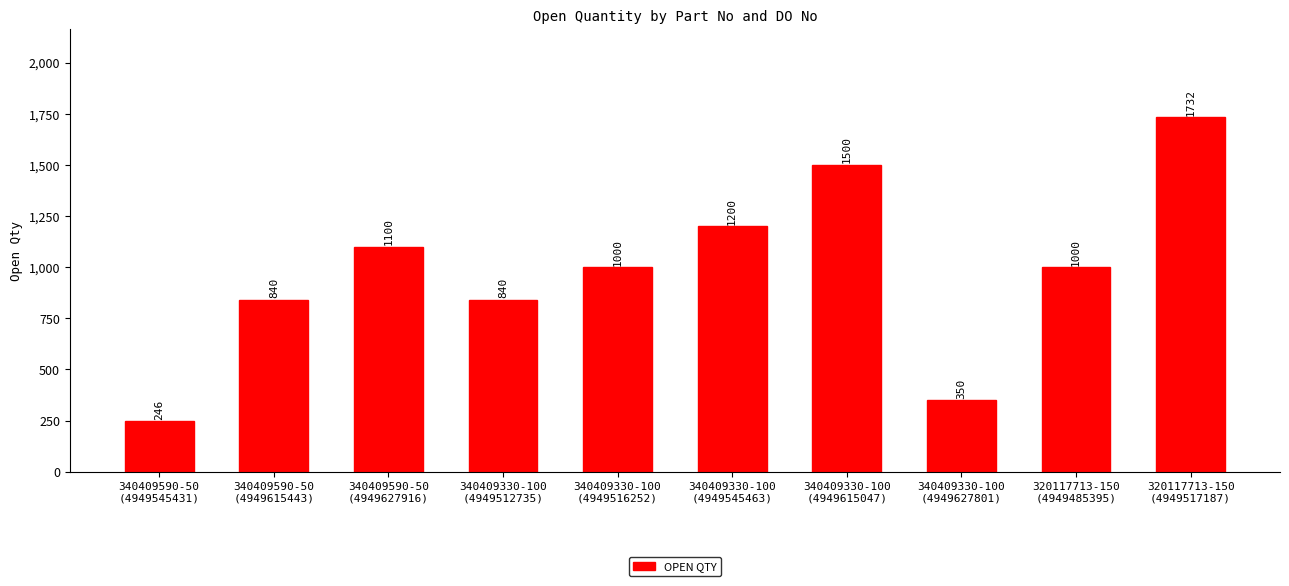

What position from the right is 340409590-50
(4949545431)?

10